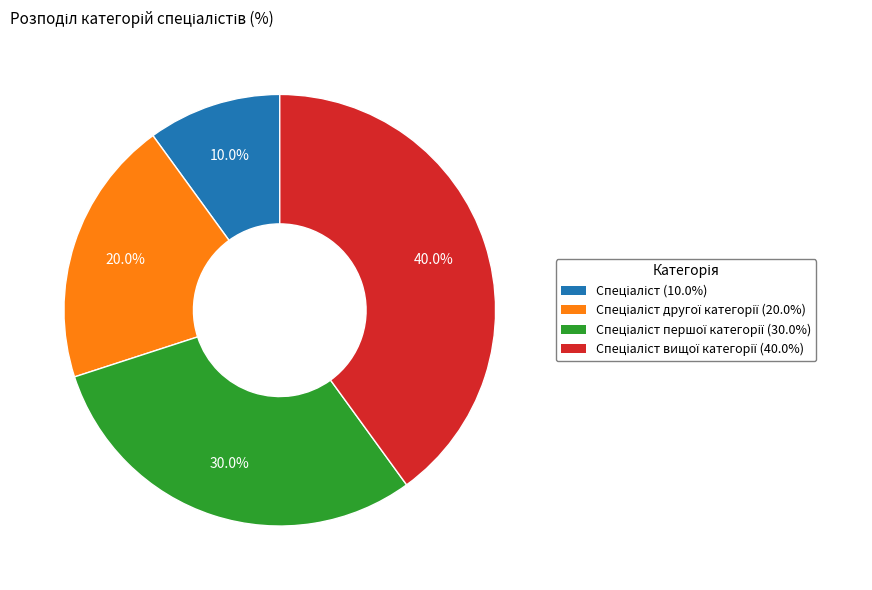

Is there any slice that represents more than half of the pie?

No